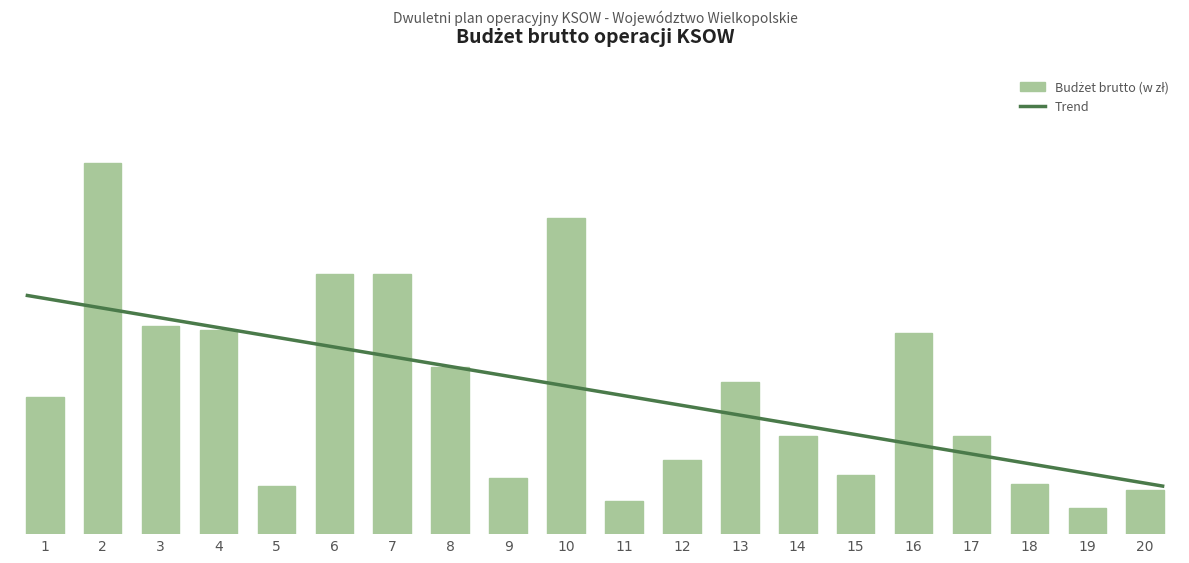

Reading left to right, extract all data points from this chart.

1=37000.0	2=100000.0	3=56000.0	4=55000.0	5=13000.0	6=70000.0	7=70000.0	8=45000.0	9=15000.0	10=85000.0	11=9000.0	12=20000.0	13=41000.0	14=26550.9	15=15961.8	16=54151.7	17=26541.7	18=13565.2	19=7093.6	20=11904.0